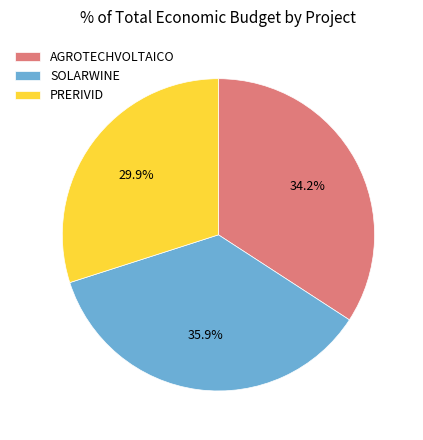

Is the sum of SOLARWINE and PRERIVID greater than half?

Yes